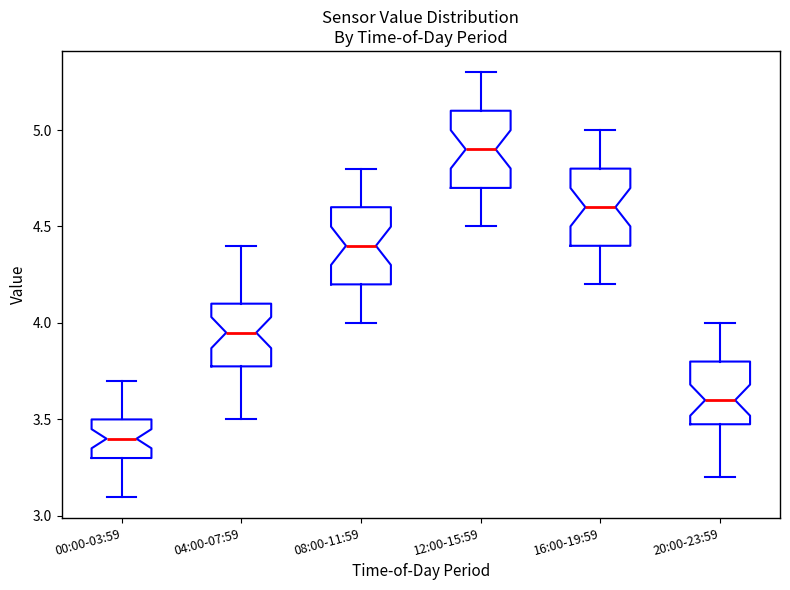

Reading left to right, read every box against the y-axis: the position of its median line, the range the box covers, and the ends of its whiskers. The values are not printed on the chart, so give them approximately, as read against the axis.

00:00-03:59: median 3.40, box 3.30 to 3.50, whiskers 3.10 to 3.70
04:00-07:59: median 3.95, box 3.80 to 4.10, whiskers 3.50 to 4.40
08:00-11:59: median 4.40, box 4.20 to 4.60, whiskers 4.00 to 4.80
12:00-15:59: median 4.90, box 4.70 to 5.10, whiskers 4.50 to 5.30
16:00-19:59: median 4.60, box 4.40 to 4.80, whiskers 4.20 to 5.00
20:00-23:59: median 3.60, box 3.50 to 3.80, whiskers 3.20 to 4.00